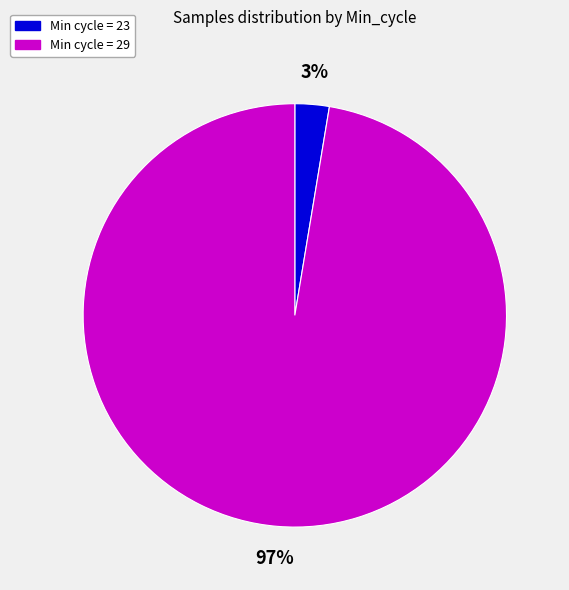

Which has a higher value, Min cycle = 23 or Min cycle = 29?

Min cycle = 29